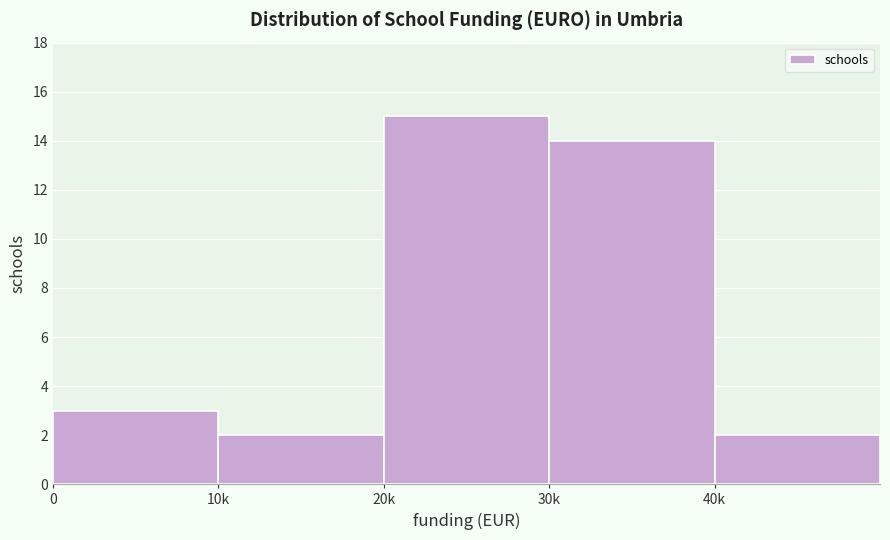

Reading right to left, transcribe all the data shown in this chart.

40k=2	30k=14	20k=15	10k=2	0=3